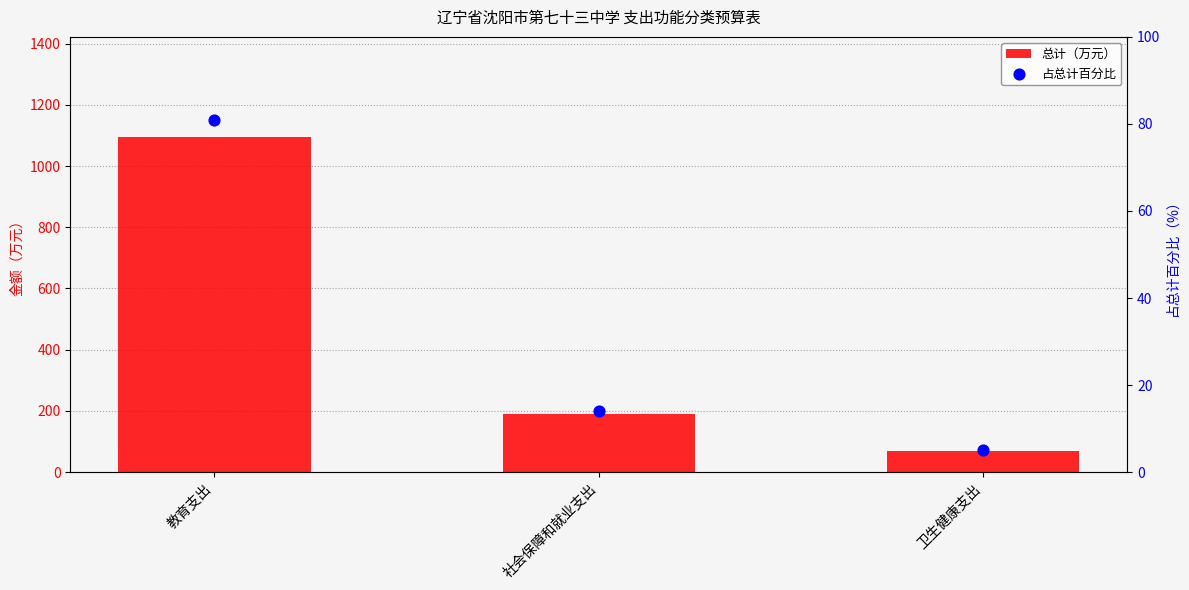

At which category is the sum across all series the highest?

教育支出